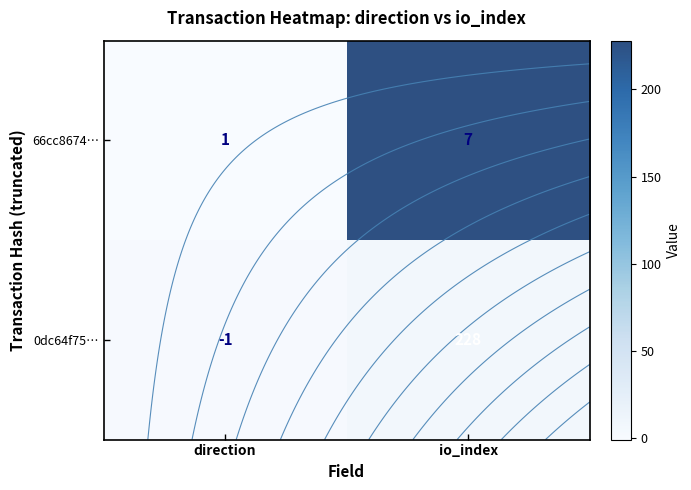

List the labels in order of 66cc8674… value, largest first.

io_index, direction